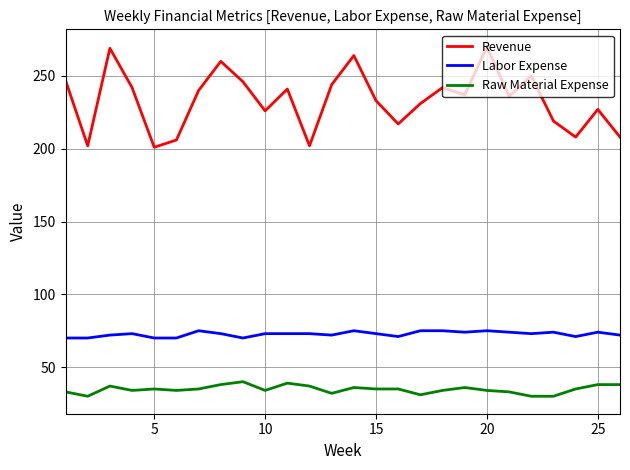

What is the lowest value of the Labor Expense series?

70